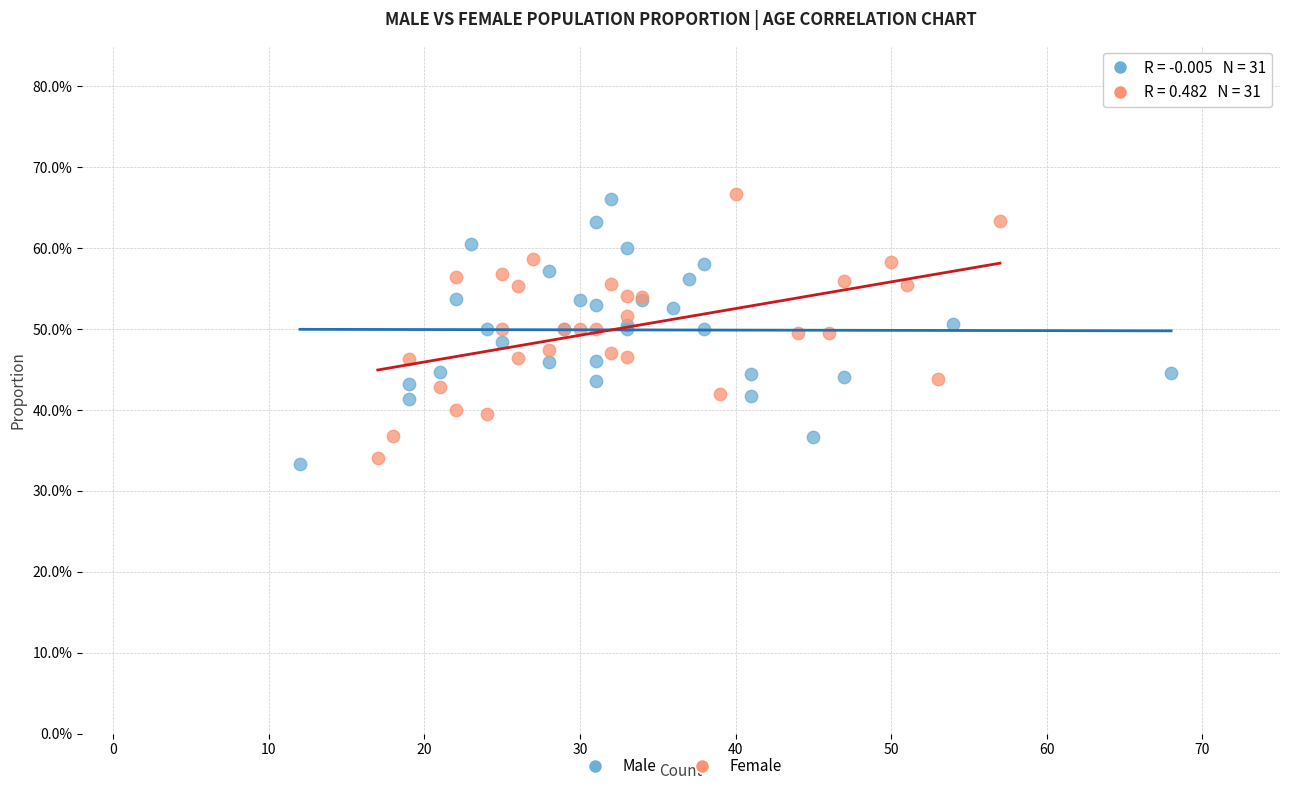

What are all the series names shown in the legend?

Male, Female